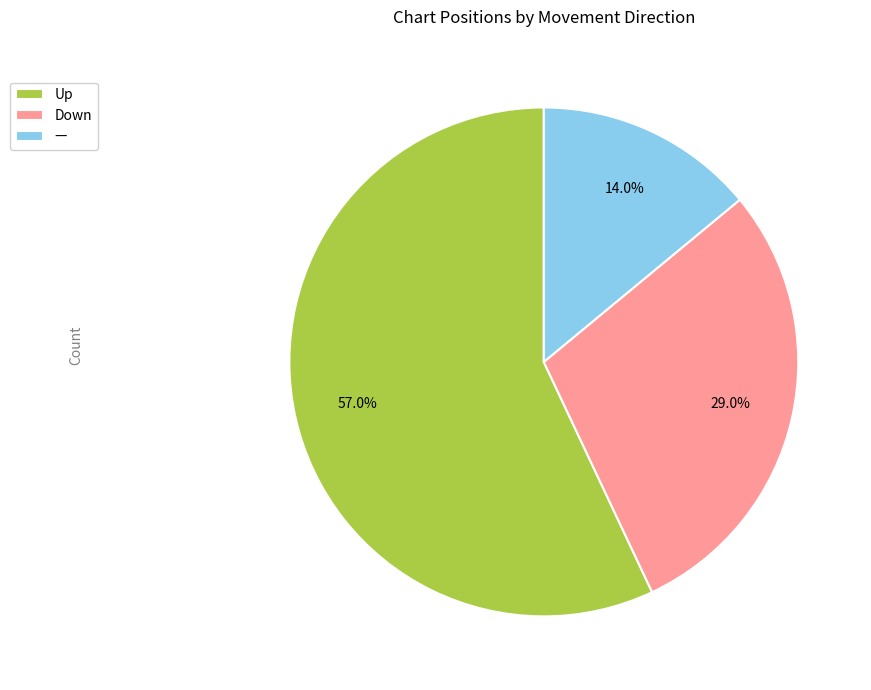

Do Down and Up together represent more than half of the pie?

Yes